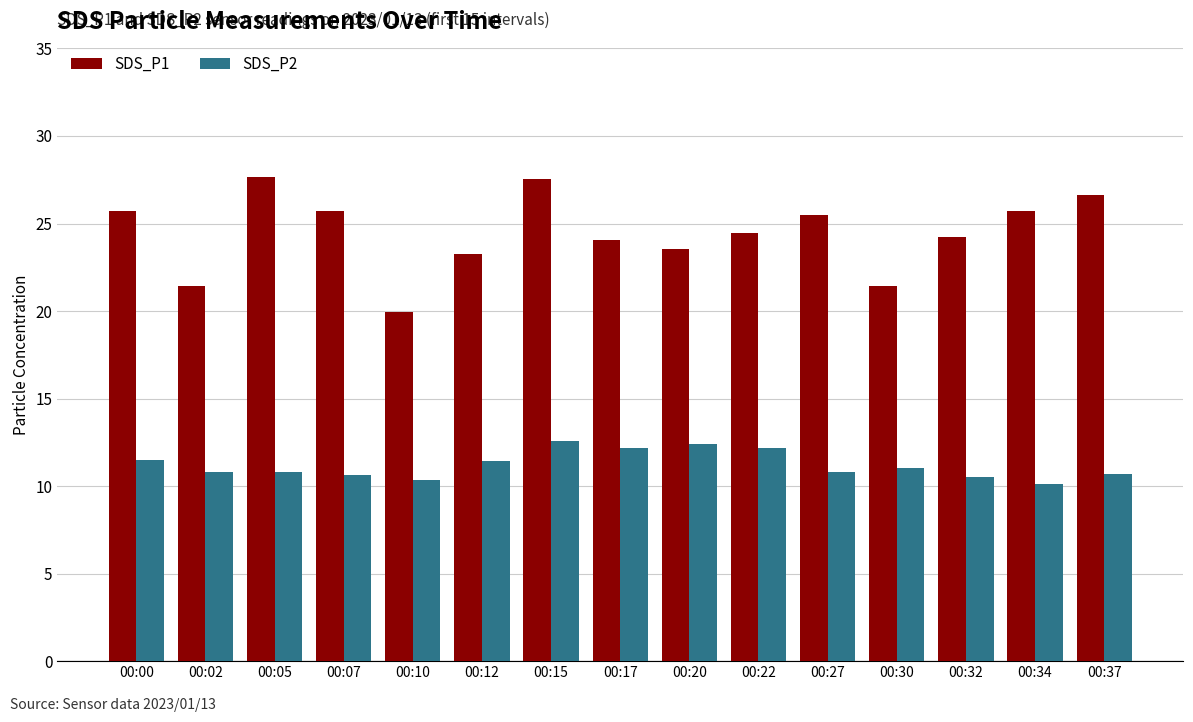

At 00:20, list the series in order from largest to smallest.

SDS_P1, SDS_P2